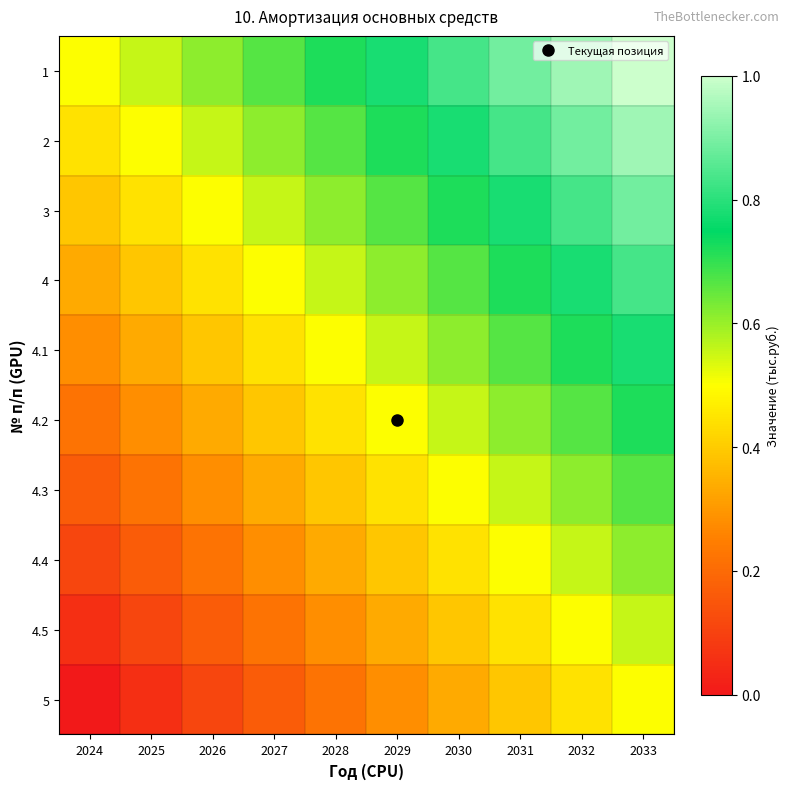

Which series has the widest spread of values?

1